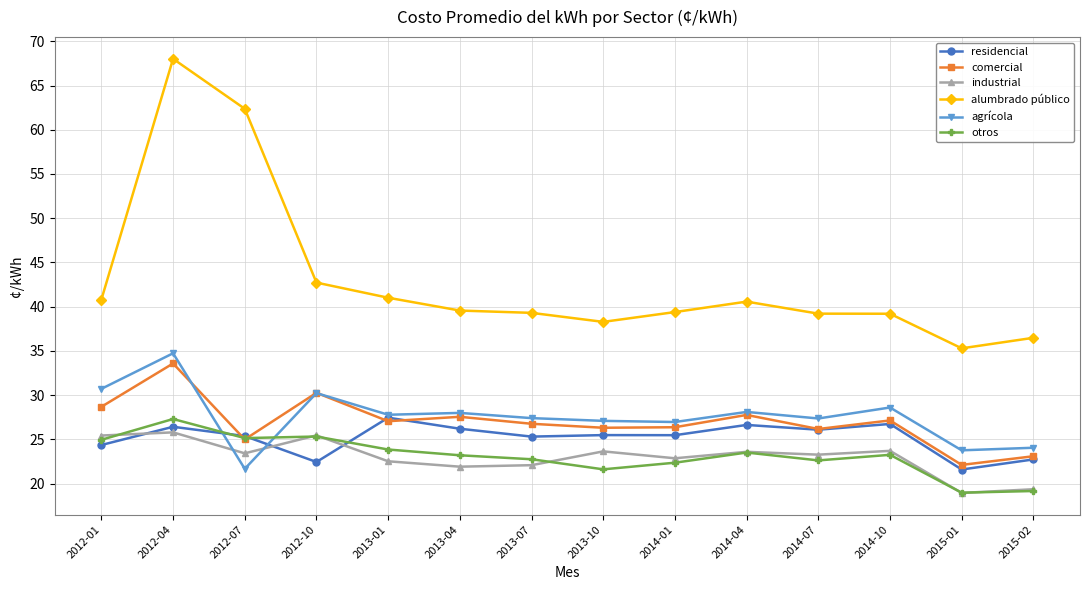

In agrícola, how many points are higher than both neighbors (excluding endpoints)?

5